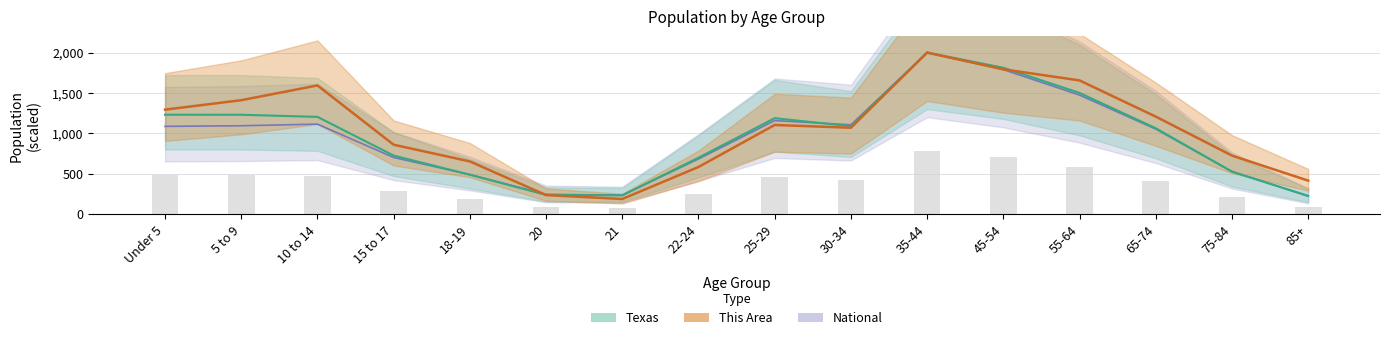

List the series in order of their overall mean, lowest first.

National, Texas, This Area